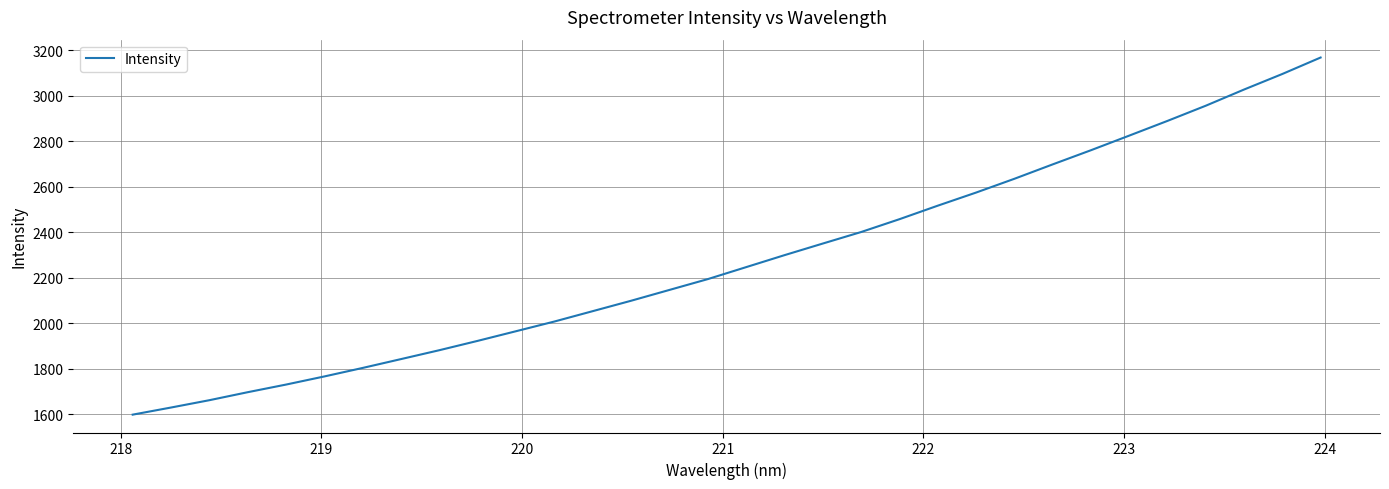

What is the difference between the second highest and second lowest values?

1465.1